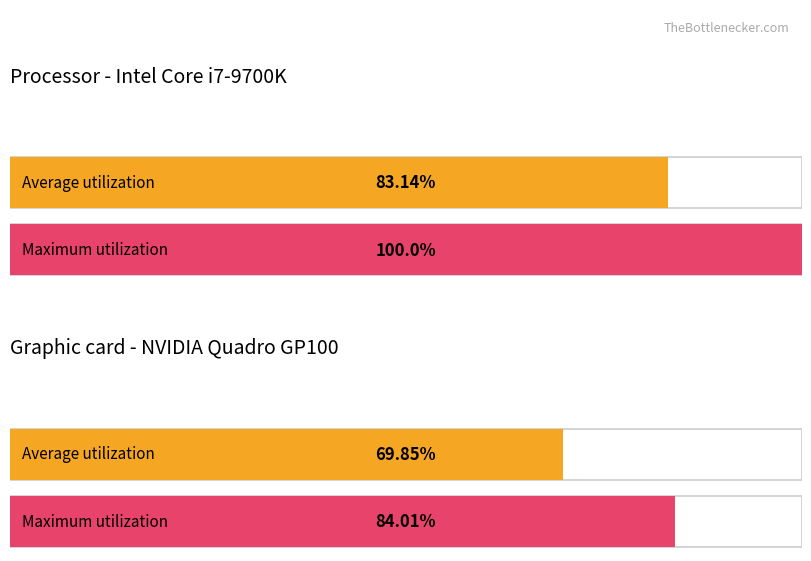

What is the difference between the highest and lowest values at 9?

0.7